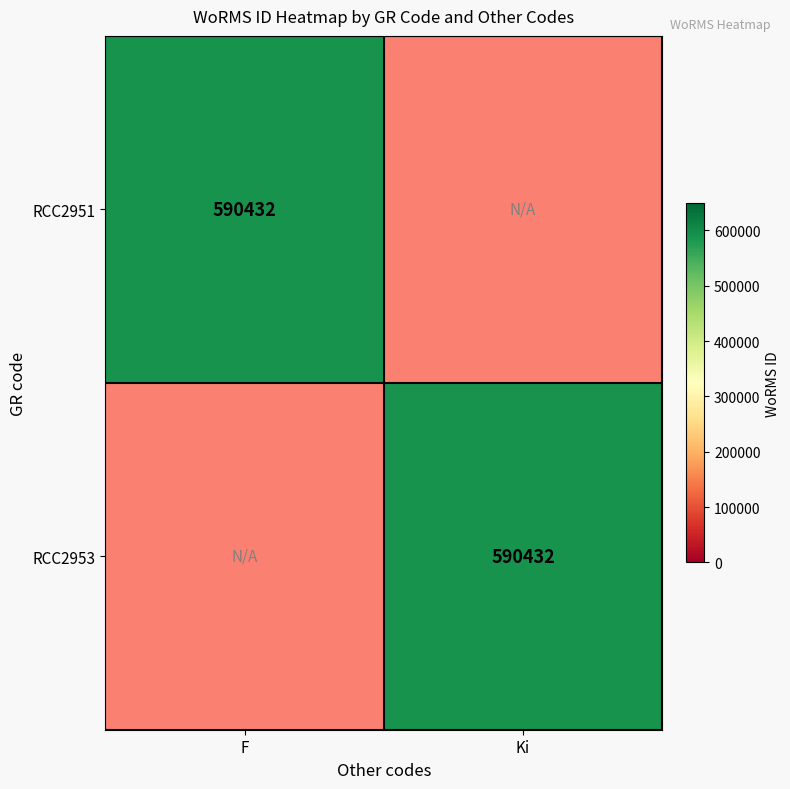

True or false: RCC2951 has a value of 590432 at F.

True